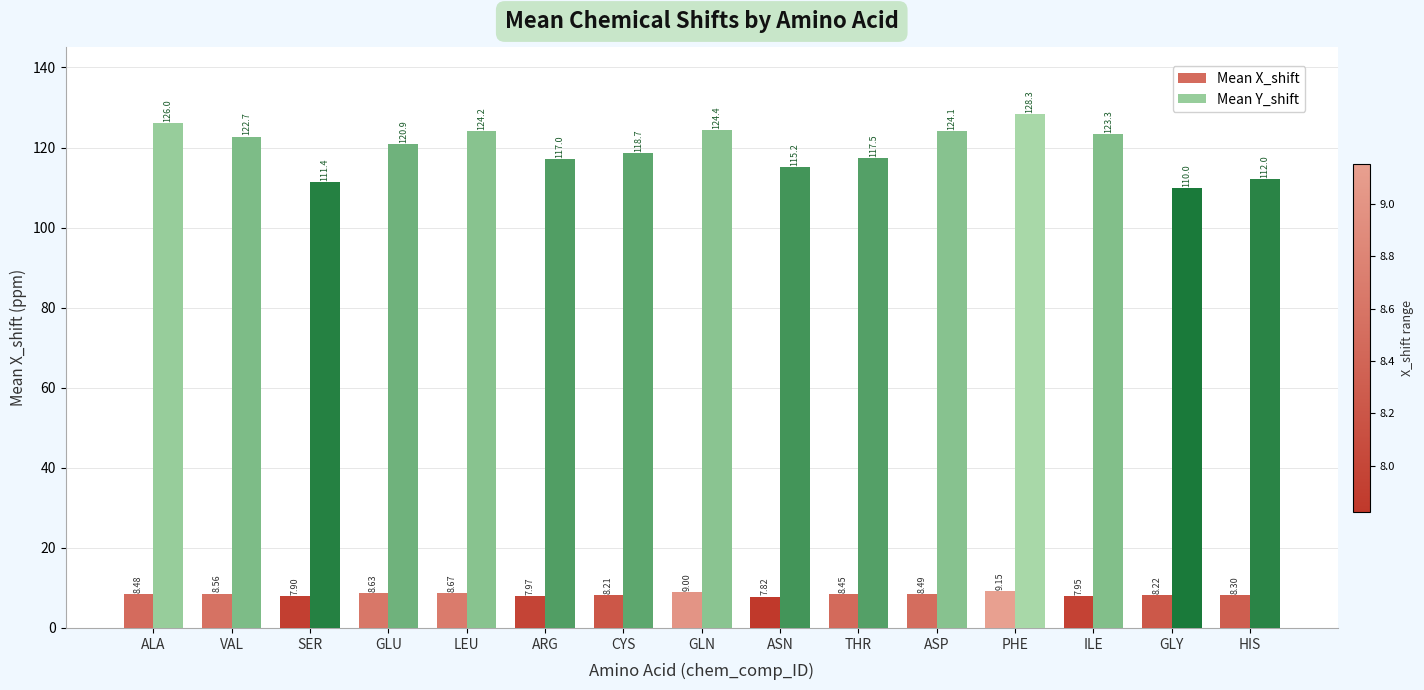

How many bars are there in each group?

2